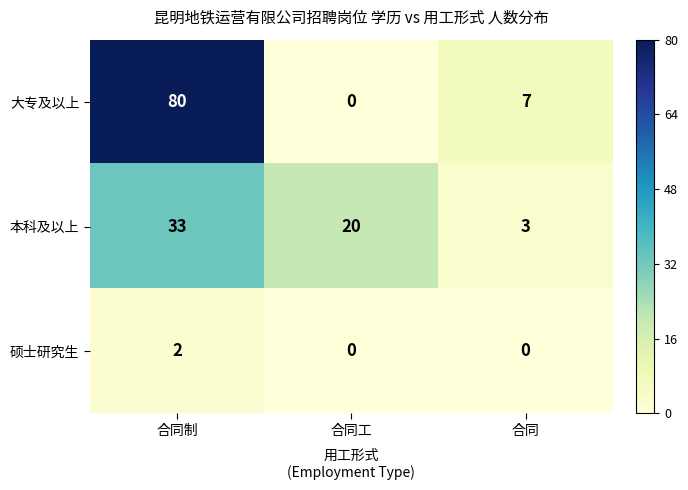

What is the total value across all series at 合同工?

20